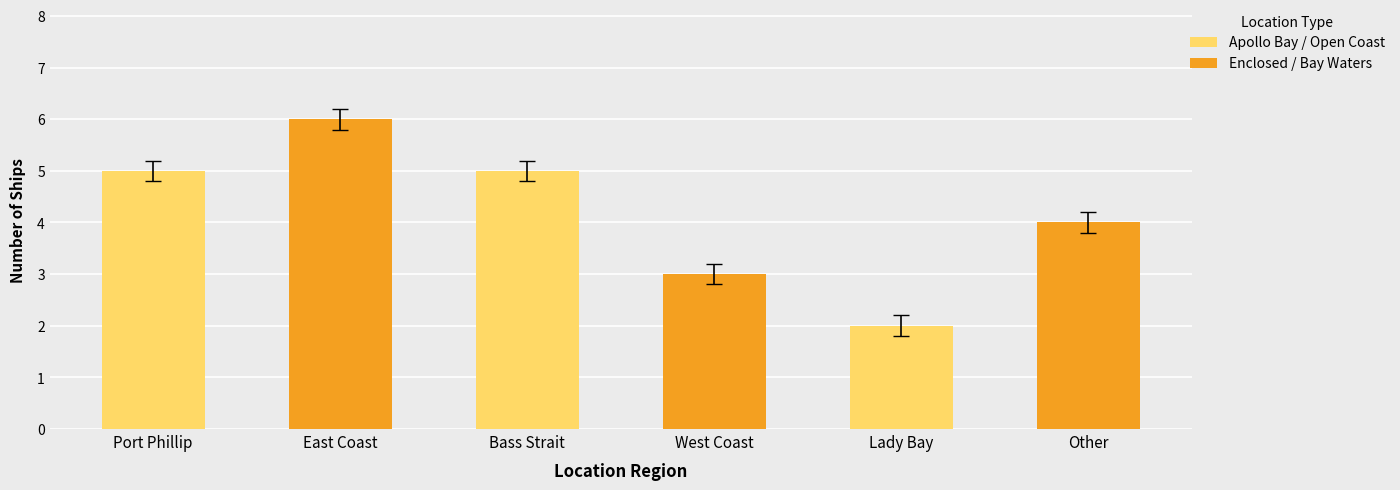

What is the label of the 2nd bar from the left?

Bass Strait